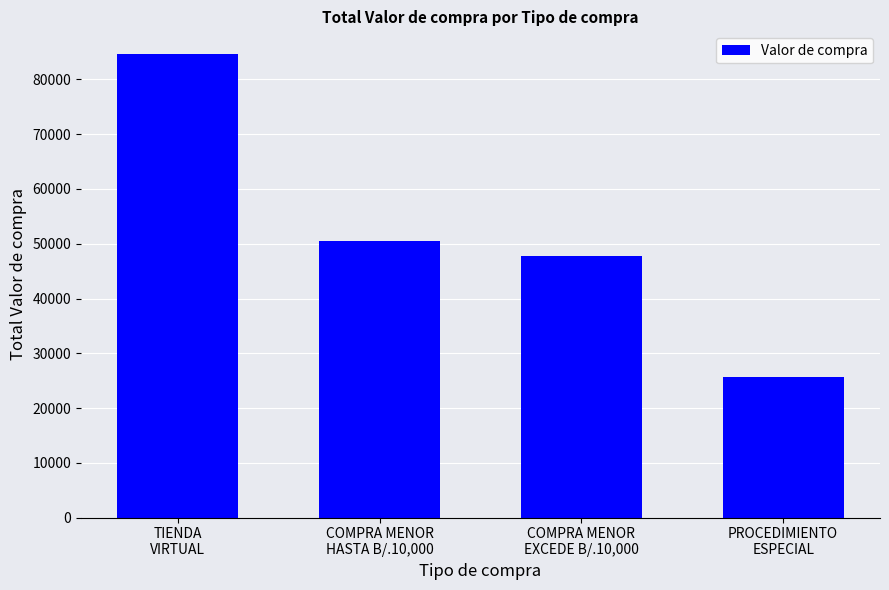

The value at PROCEDIMIENTO
ESPECIAL is 25680.0. True or false?

True